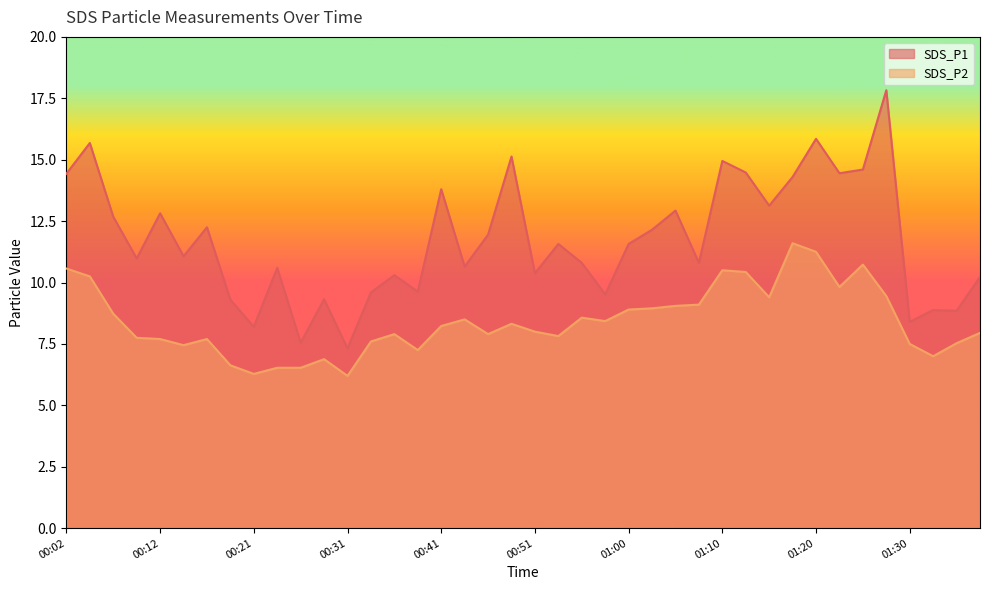

Rank the series at 00:43 from highest to lowest value.

SDS_P1, SDS_P2